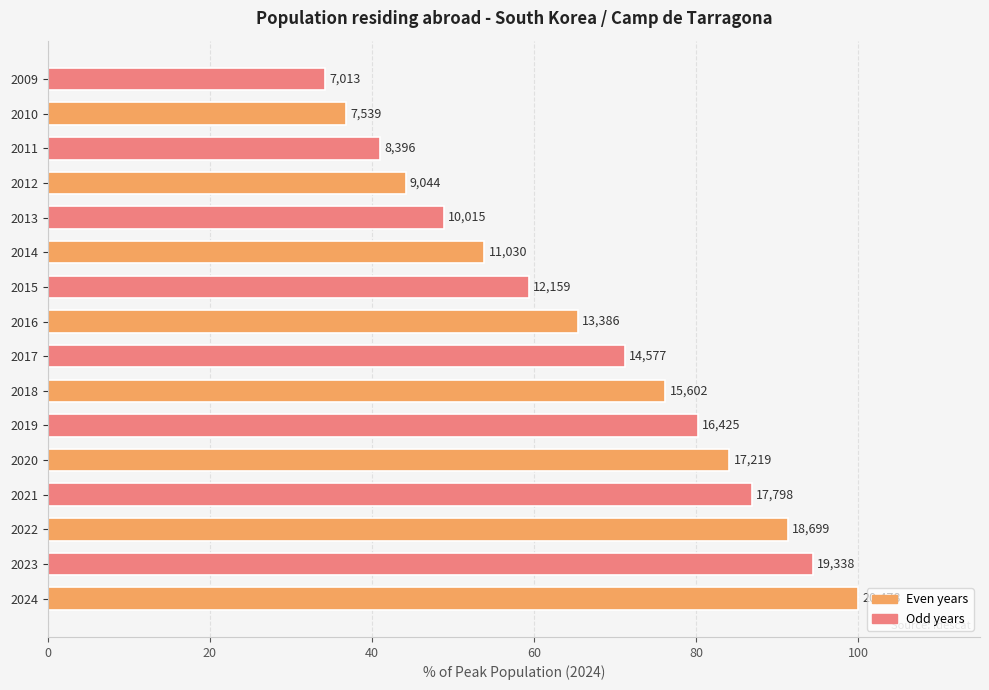

Does the chart contain stacked bars?

No